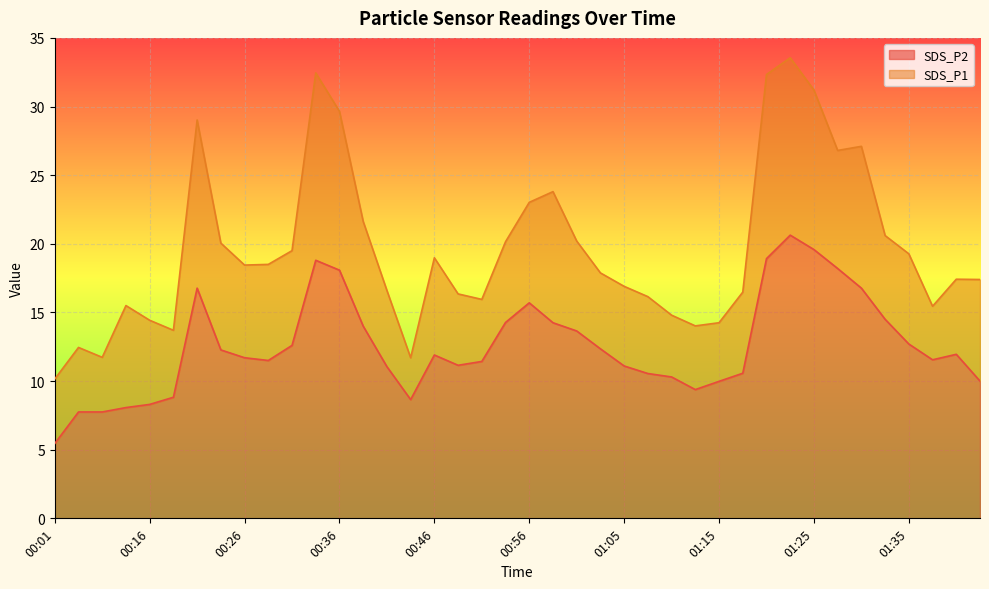

At which label does SDS_P2 reach its minimum?

00:01